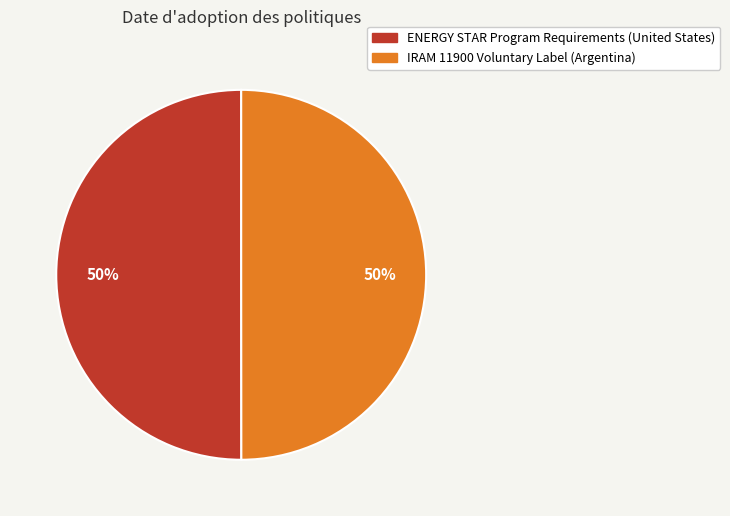

To the nearest percent, what percentage of the pie is IRAM 11900 Voluntary Label (Argentina)?

50%